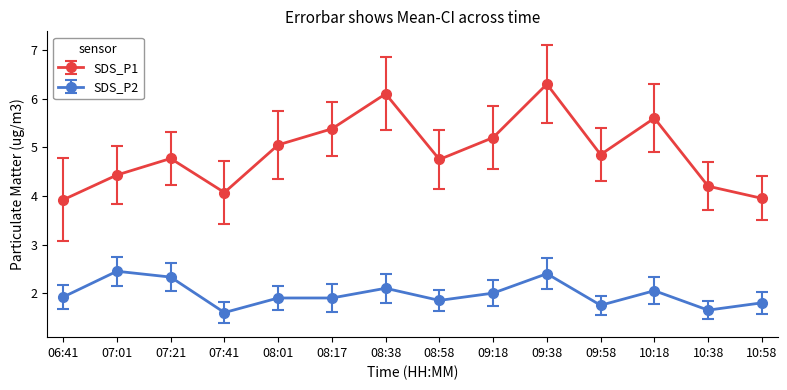

What is the highest value of the SDS_P2 series?

2.5